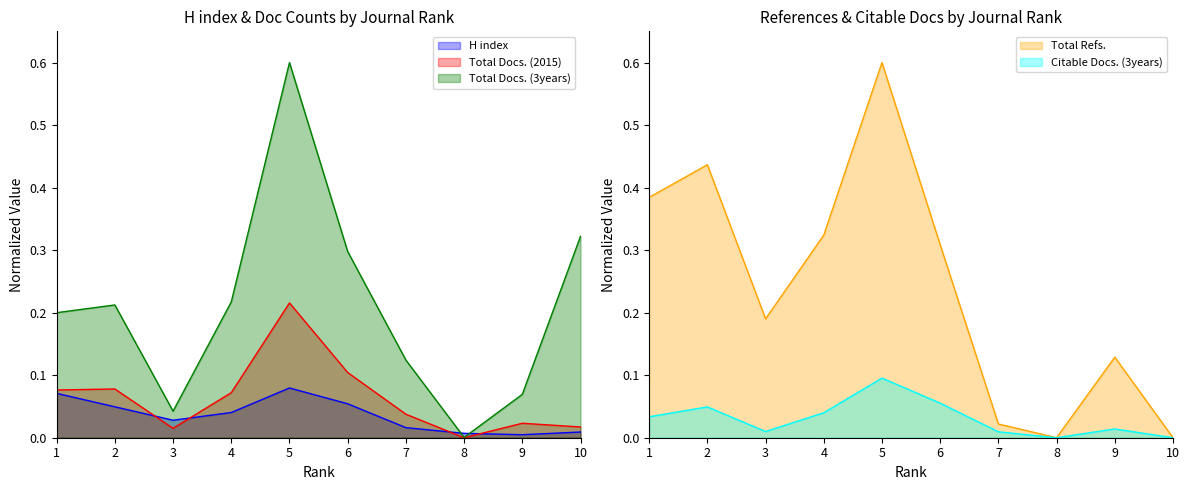

Does the chart have visible grid lines?

No